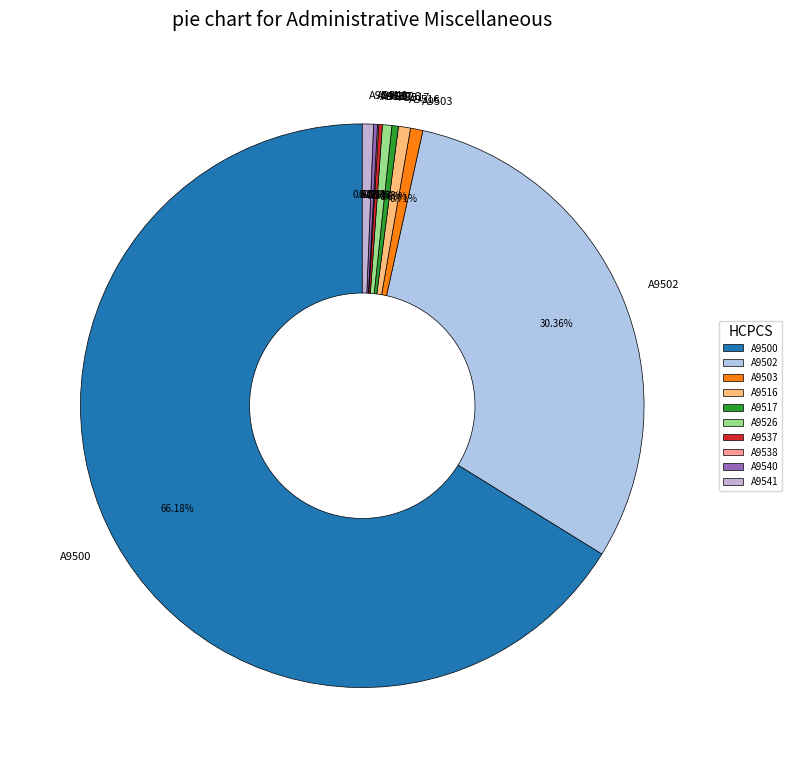

To the nearest percent, what is the difference between the largest and smallest slice percentages?

66%